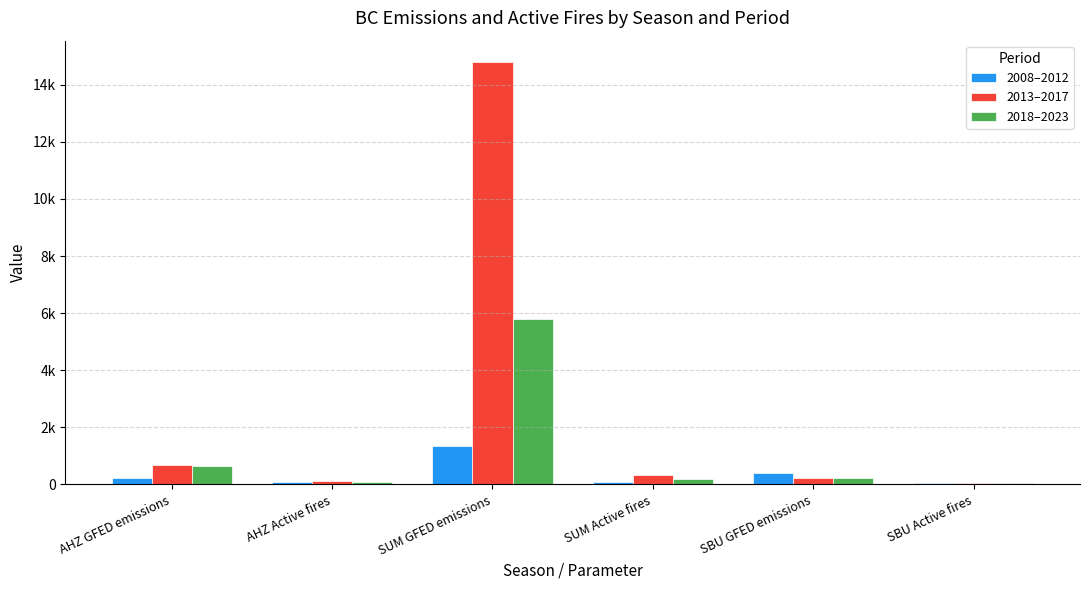

What is the label of the 6th bar from the left?

SBU Active fires